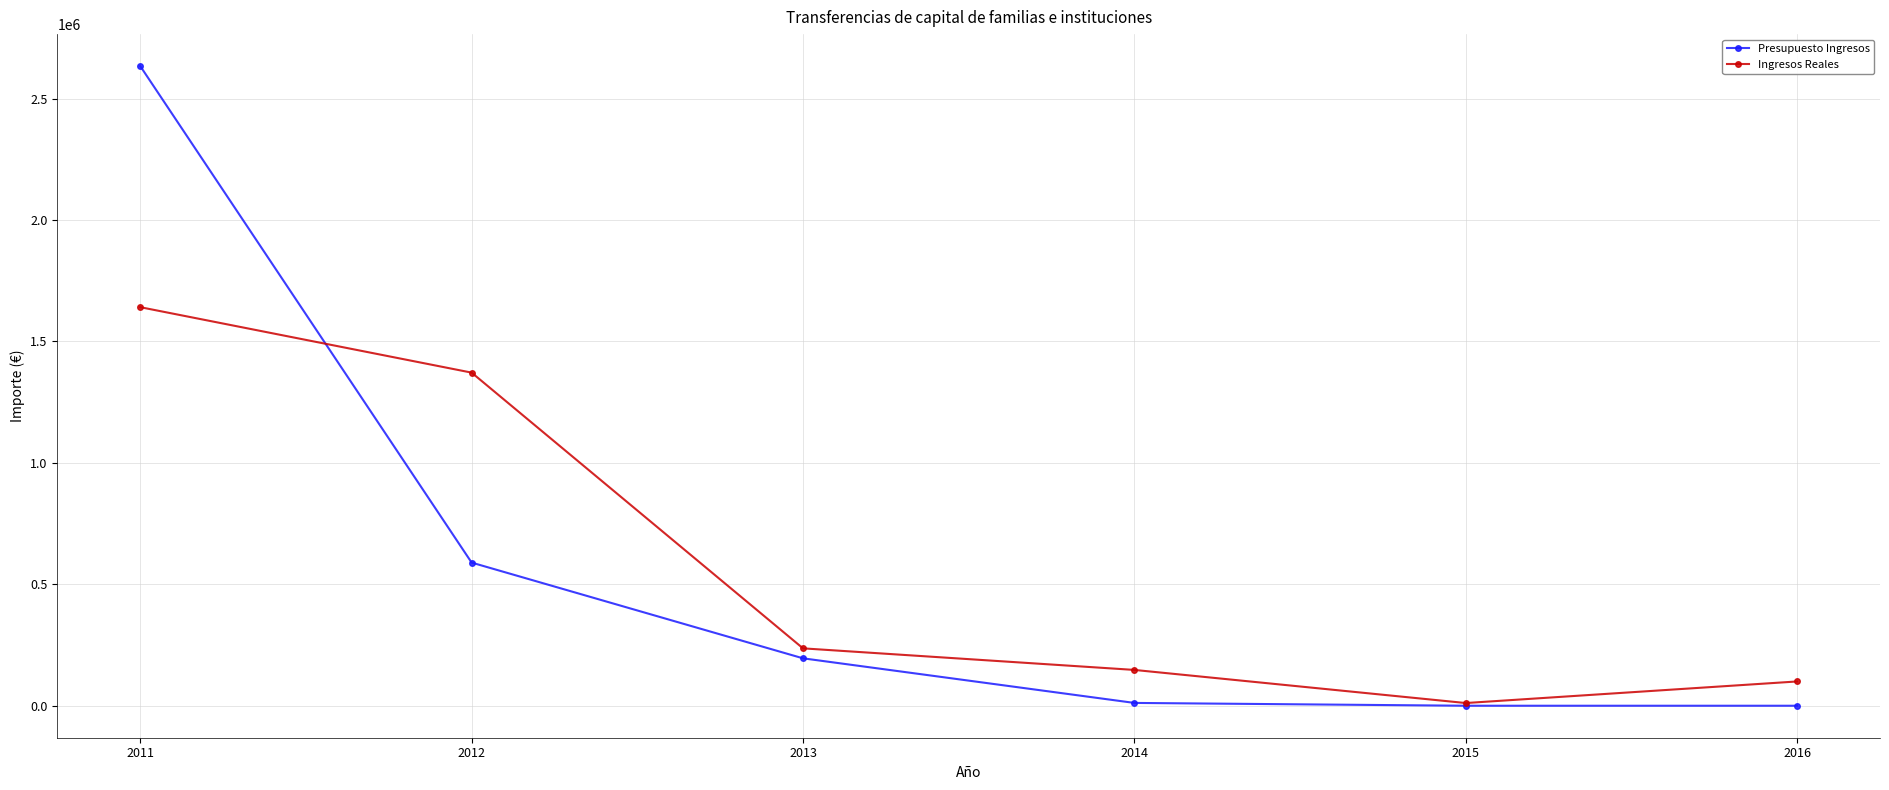

Where is Presupuesto Ingresos nearest to the value 1317057?

2012